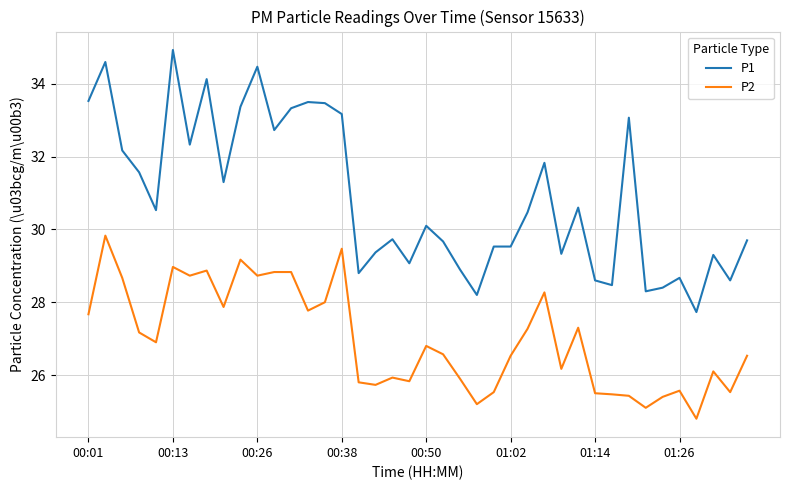

Which series has the widest spread of values?

P1